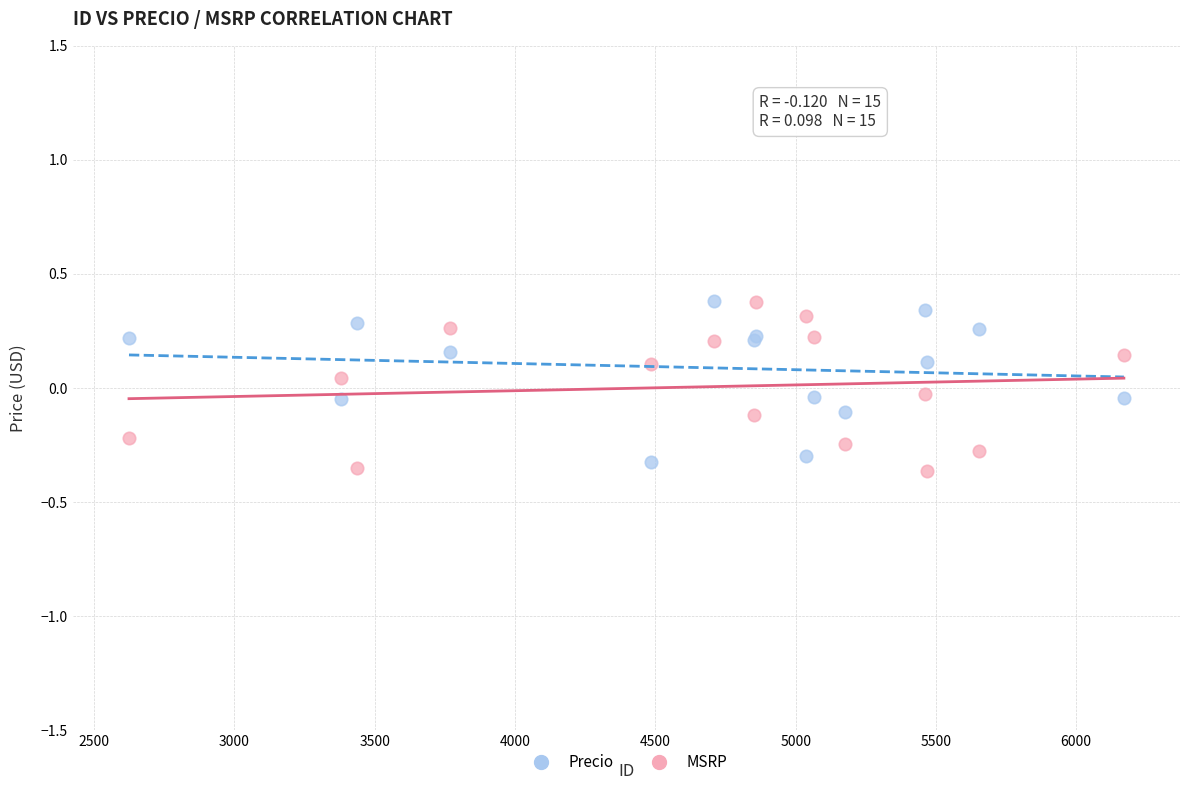

Which series contains the lowest Y value?

MSRP